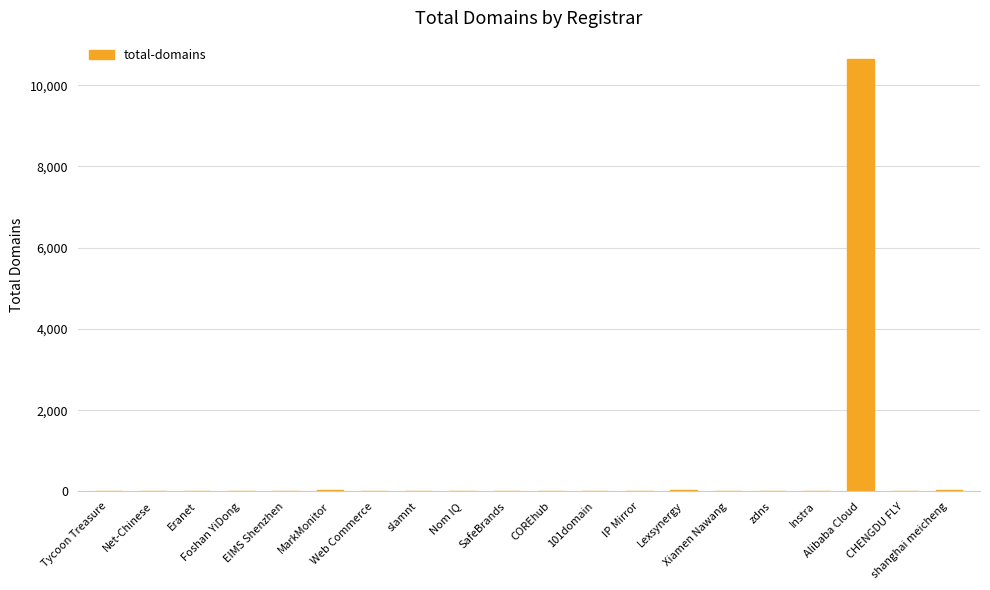

What is the greatest value displayed?

10632